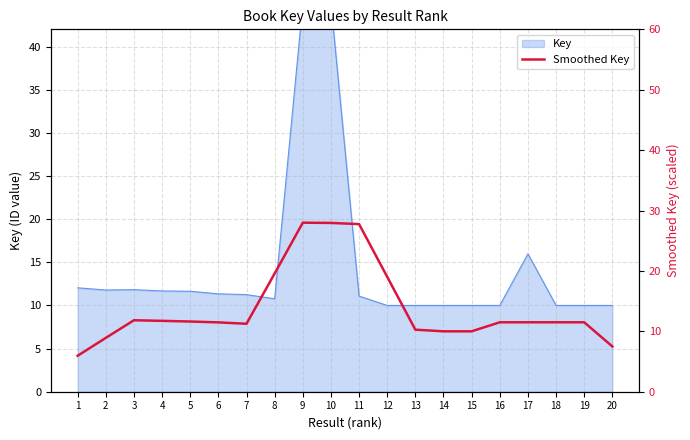

What is the value of the 5th point from the left?

11.6